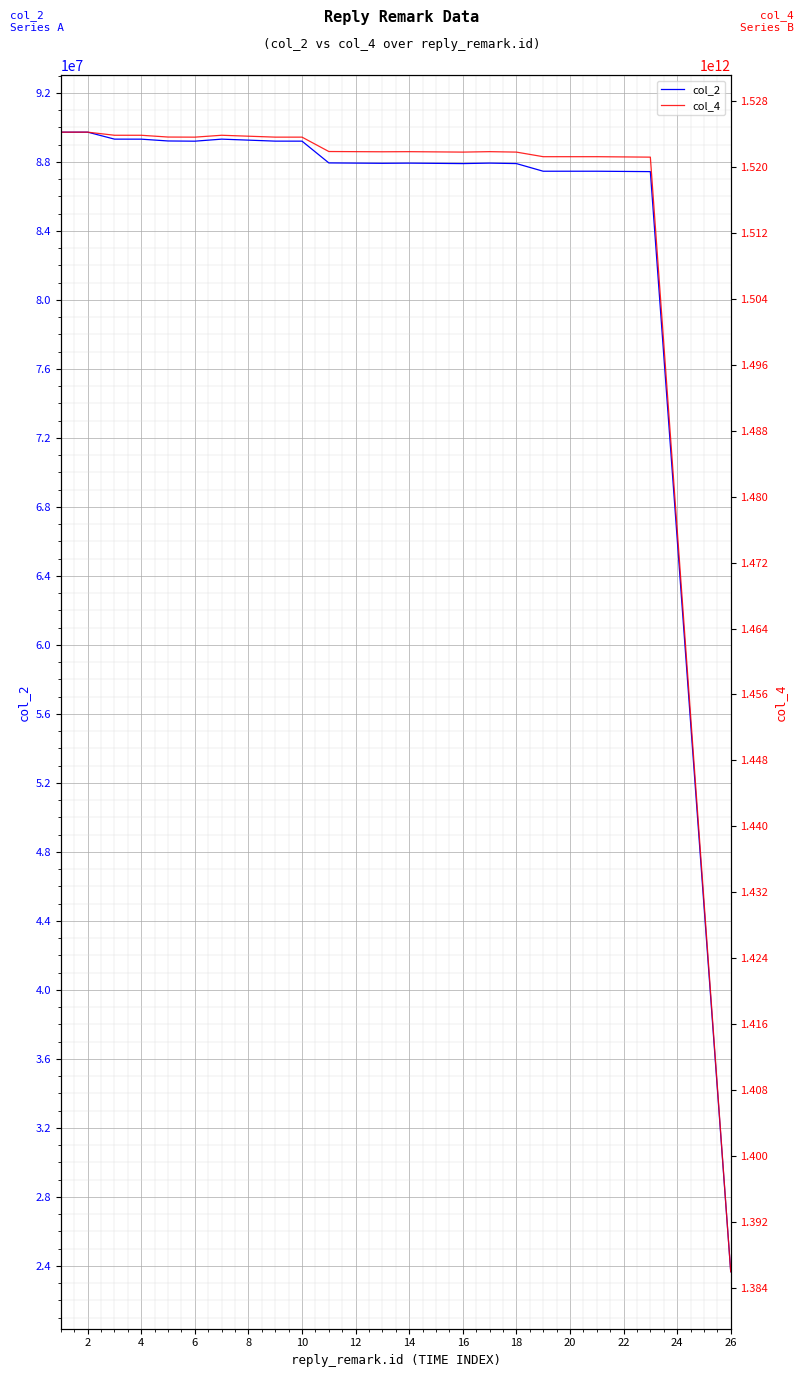

Rank the series by their average value, from lowest to highest.

col_2, col_4